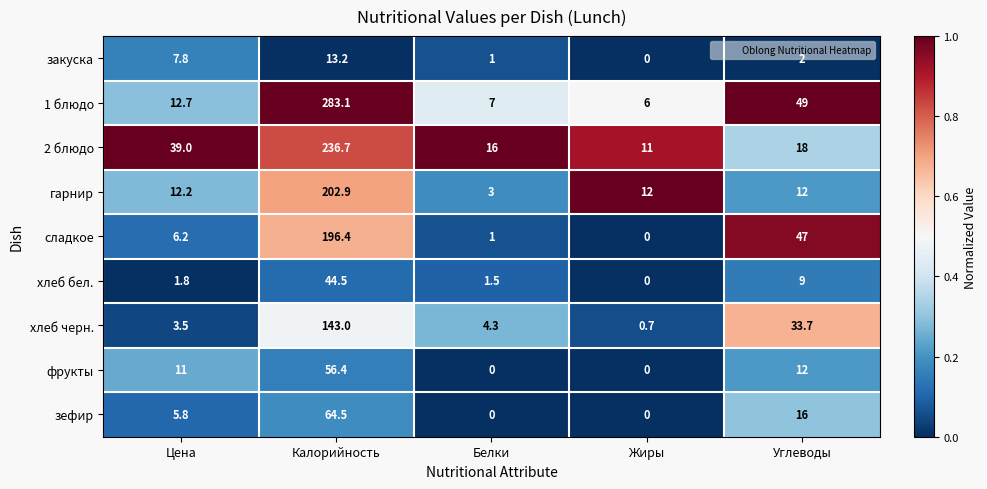

True or false: сладкое has a value of 1.0 at Белки.

True